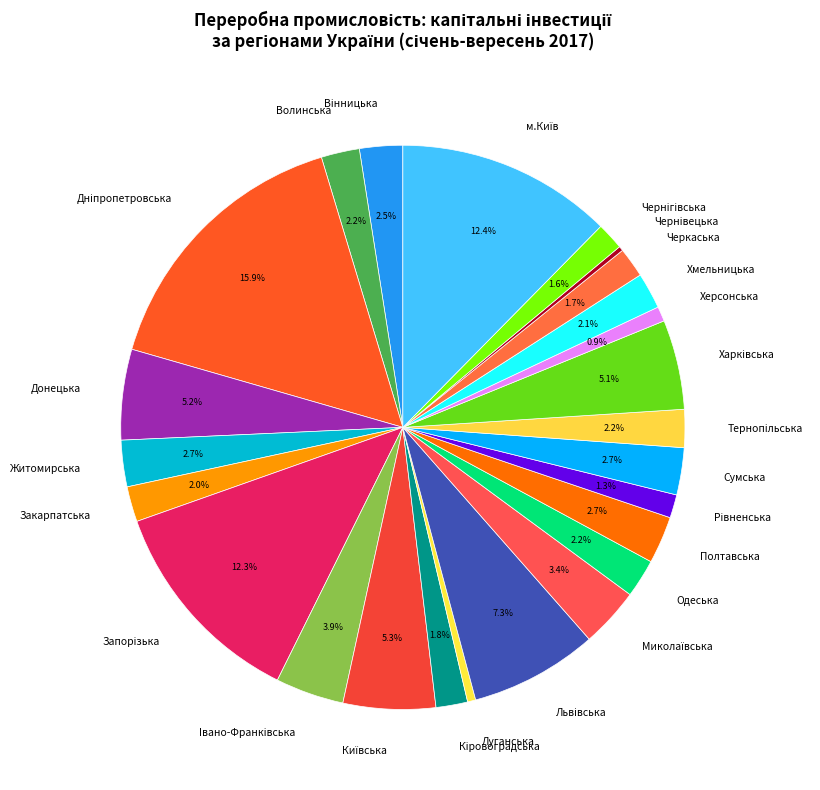

Does Сумська account for over 50% of the chart?

No